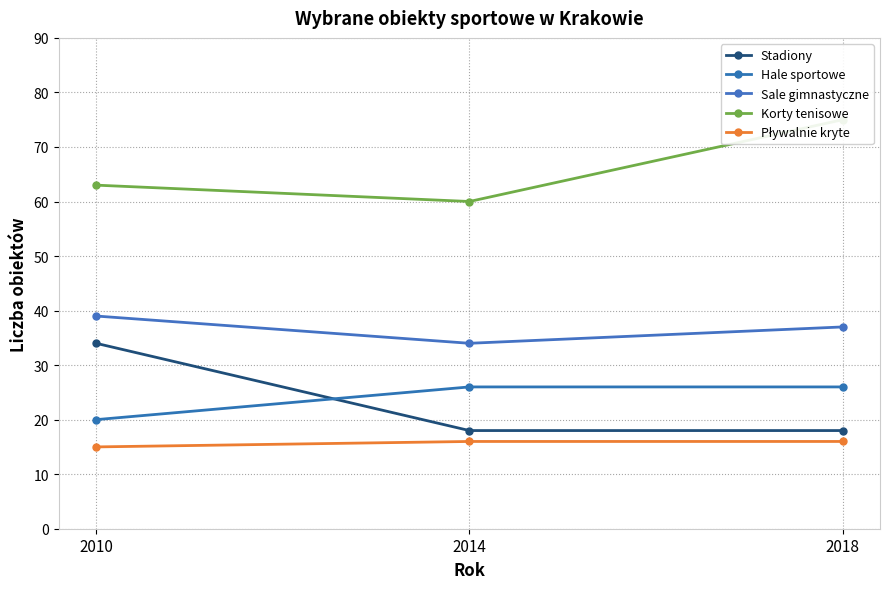

List the labels in order of Sale gimnastyczne value, largest first.

2010, 2018, 2014